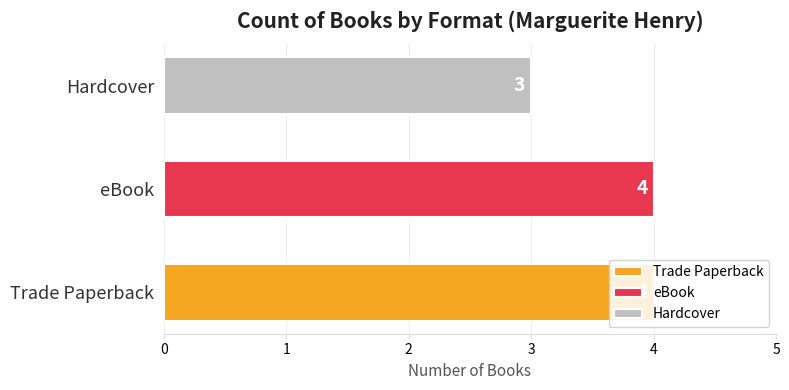

What is the average value?

4